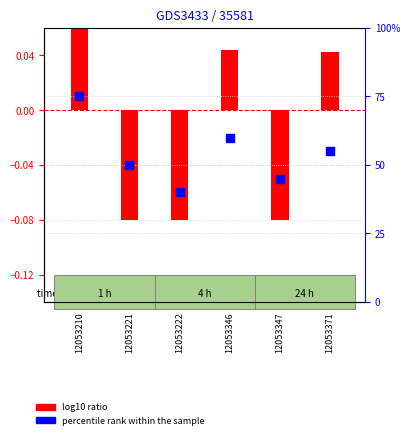

What is the total value across all series at 12053221?

49.9